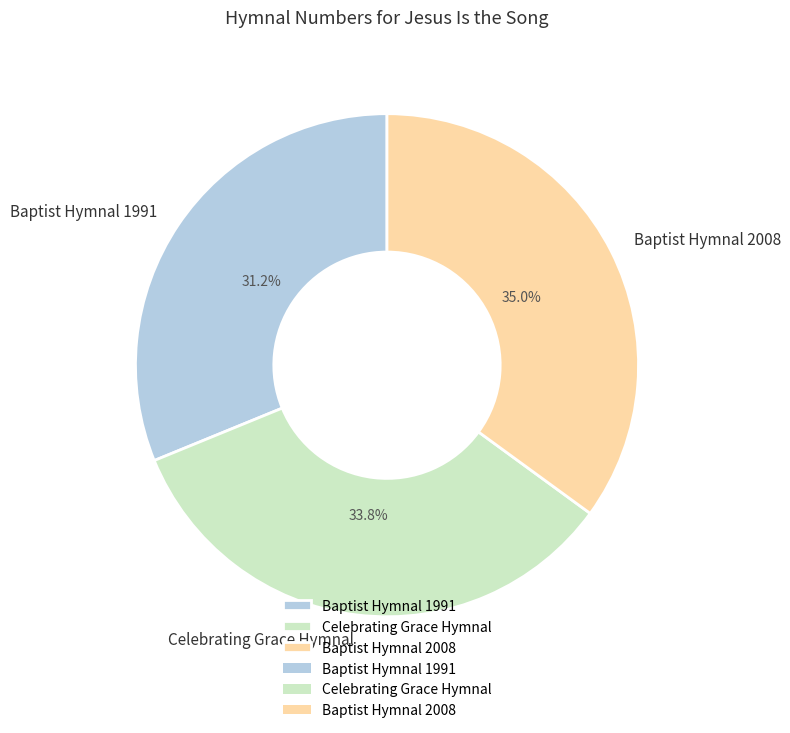

What percentage do Baptist Hymnal 2008 and Baptist Hymnal 1991 together represent?

66.2%